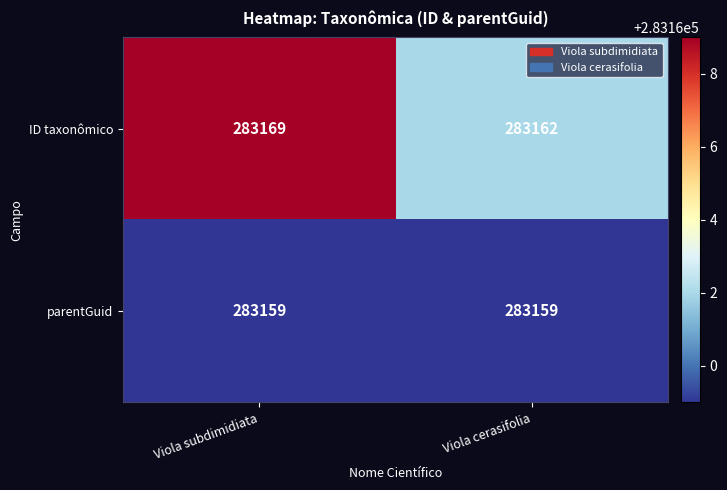

Which series has the largest total across all categories?

ID taxonômico